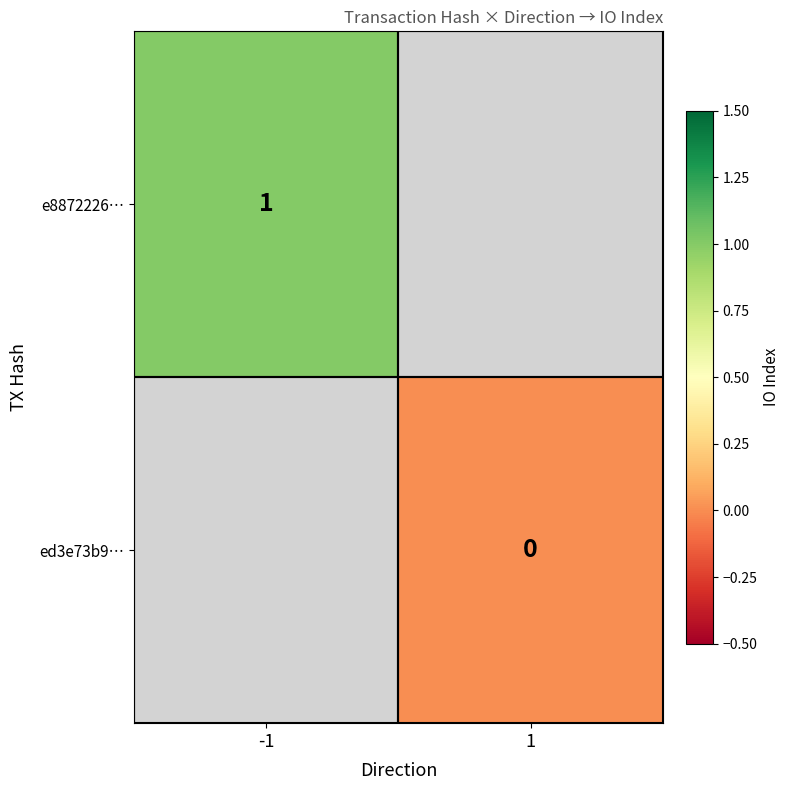

Is it true that e8872226… equals 0.4 at -1?

False